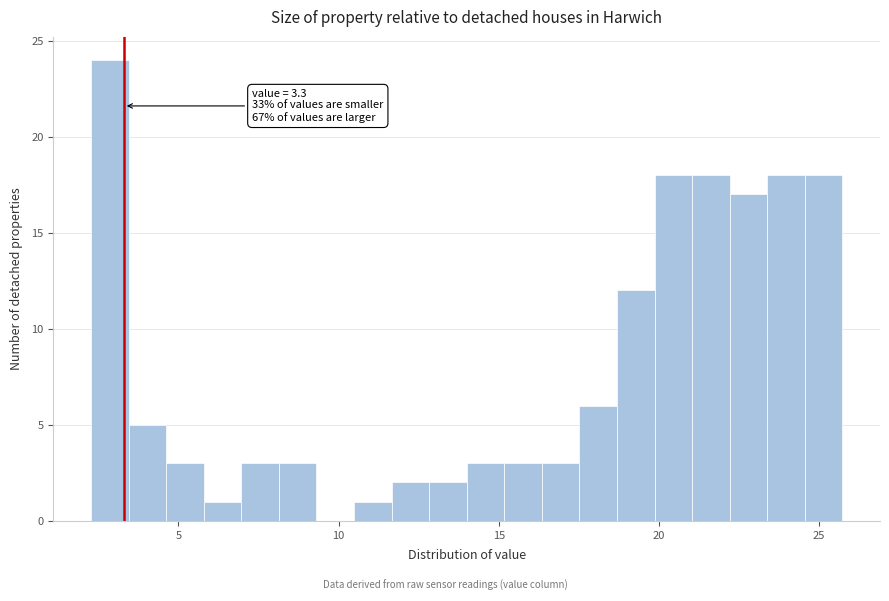

Read against the x-axis, roughly where is the centre of the tallest bar?

3.0